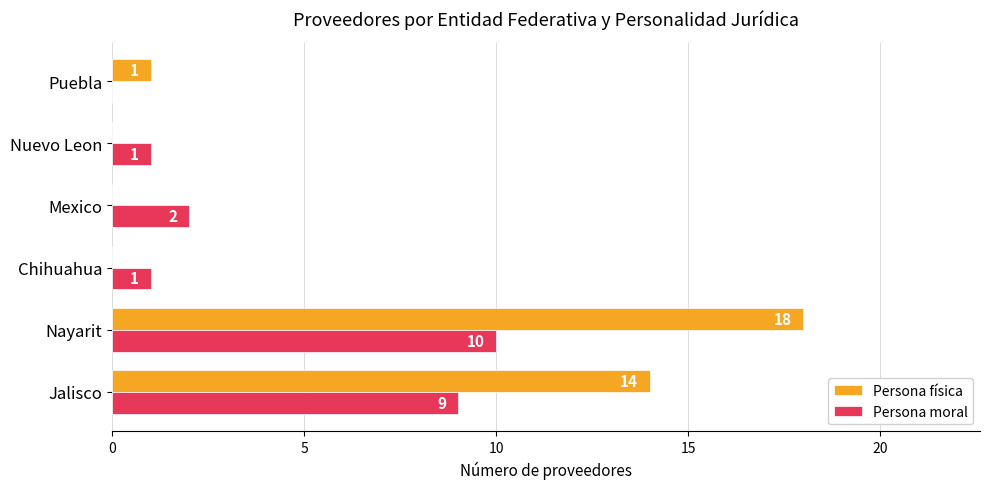

At which label does Persona física reach its peak?

Nayarit